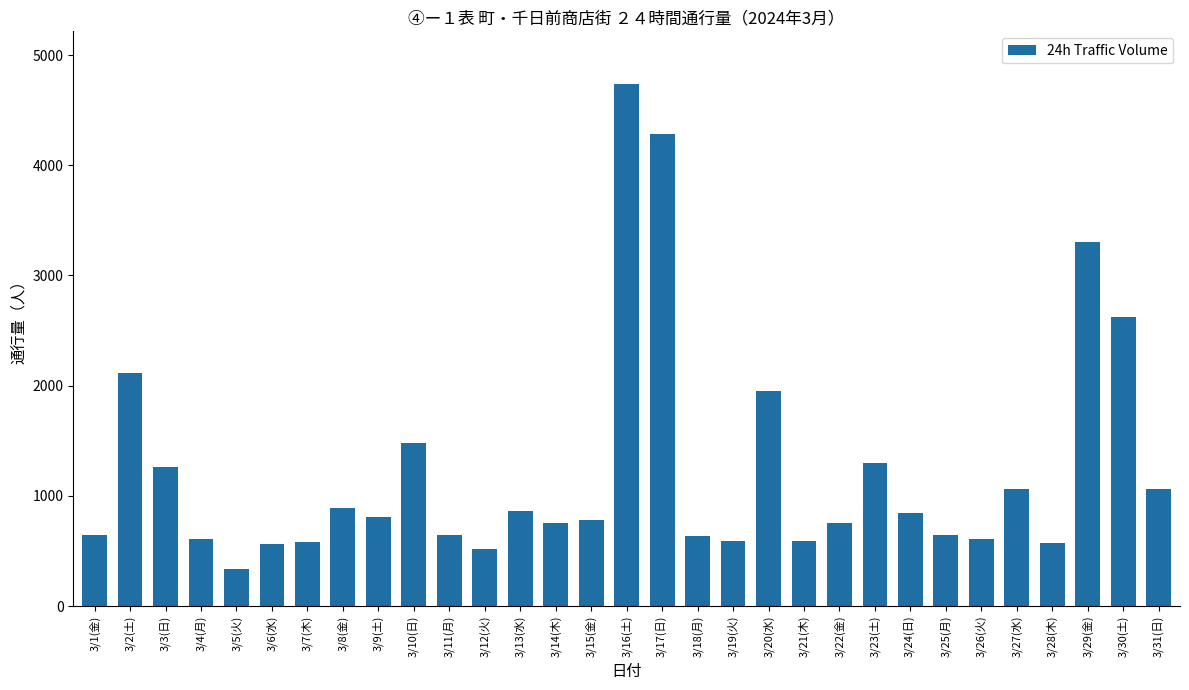

Does the chart contain stacked bars?

No